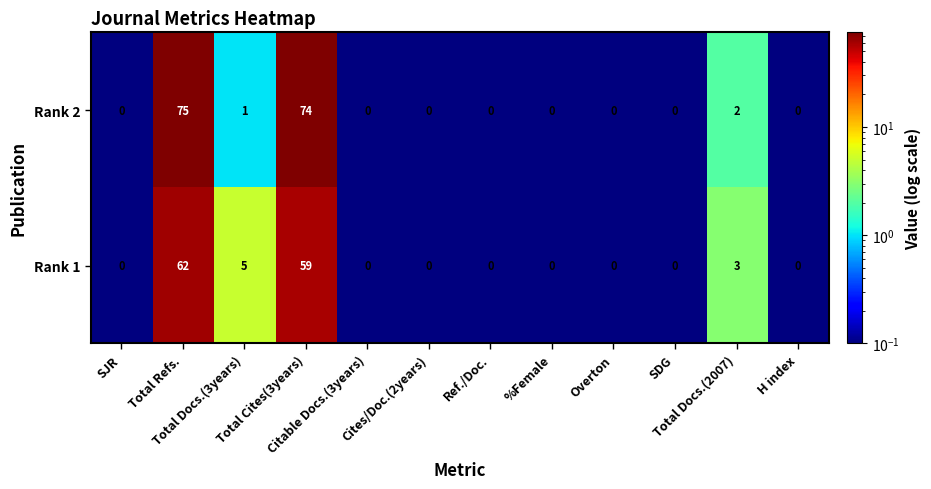

Rank the series by their average value, from highest to lowest.

Rank 2, Rank 1